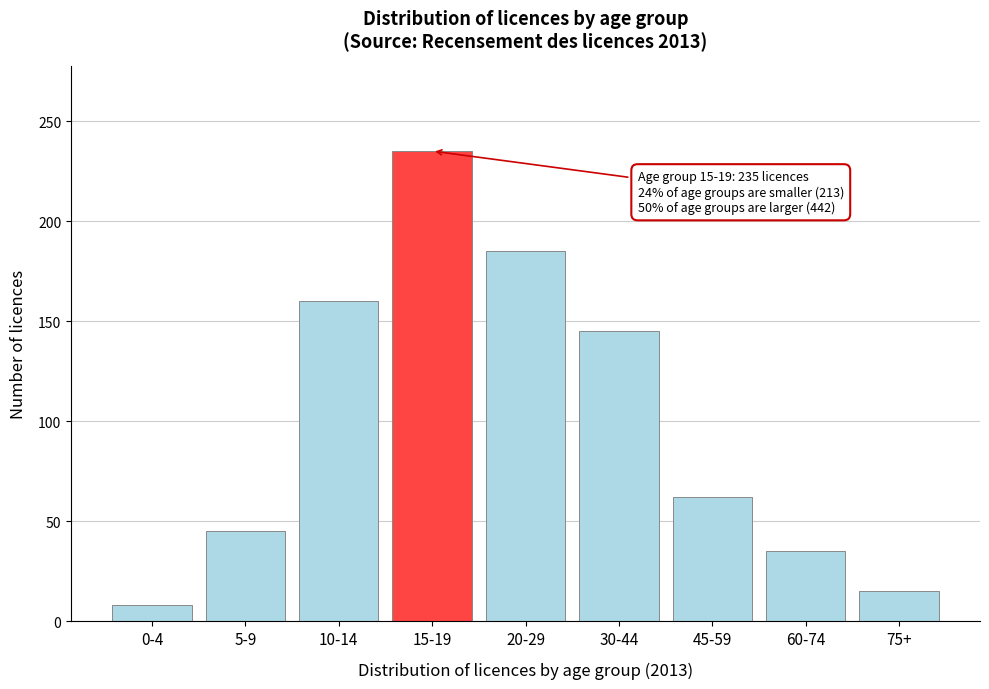

Reading left to right, list all the values displayed in this chart.

8	45	160	235	185	145	62	35	15